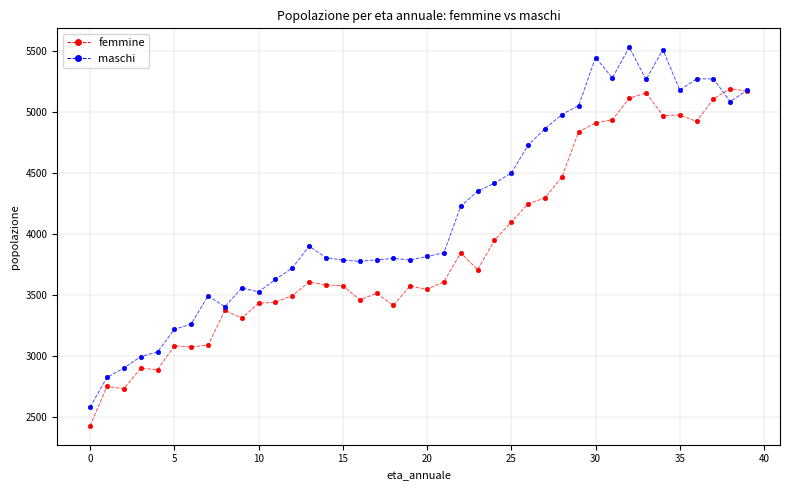

What are all the series names shown in the legend?

femmine, maschi